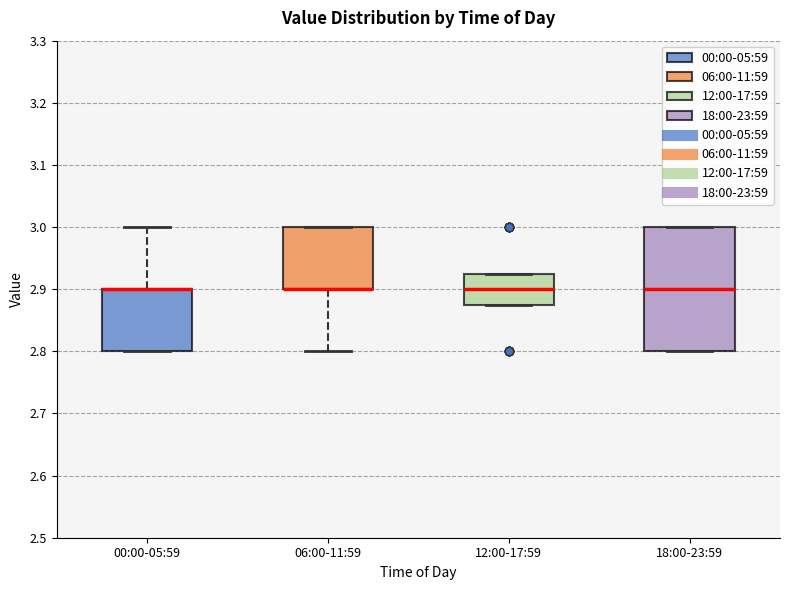

Reading left to right, transcribe this box plot: for each box, give where its median line is, the range the box spans, and where its two whiskers end, as read against the y-axis. The values are not printed on the chart, so give them approximately, as read against the axis.

00:00-05:59: median 2.90 (drawn on the box's upper edge), box 2.80 to 2.90, whiskers 2.80 to 3.00
06:00-11:59: median 2.90 (drawn on the box's lower edge), box 2.90 to 3.00, whiskers 2.80 to 3.00
12:00-17:59: median 2.90, box 2.88 to 2.93, whiskers 2.88 to 2.93
18:00-23:59: median 2.90, box 2.80 to 3.00, whiskers 2.80 to 3.00